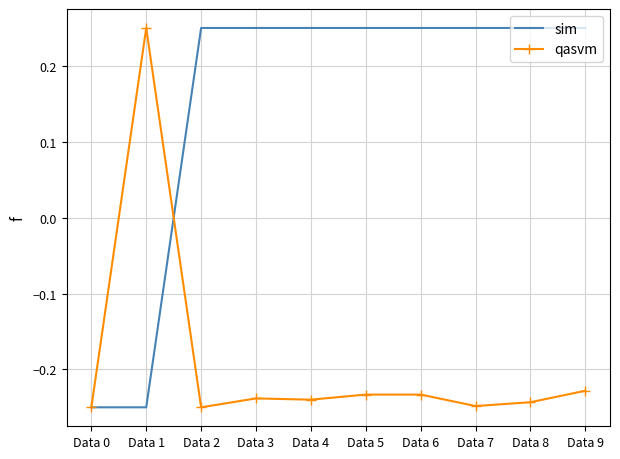

Is it true that qasvm equals 0.1 at Data 1?

False